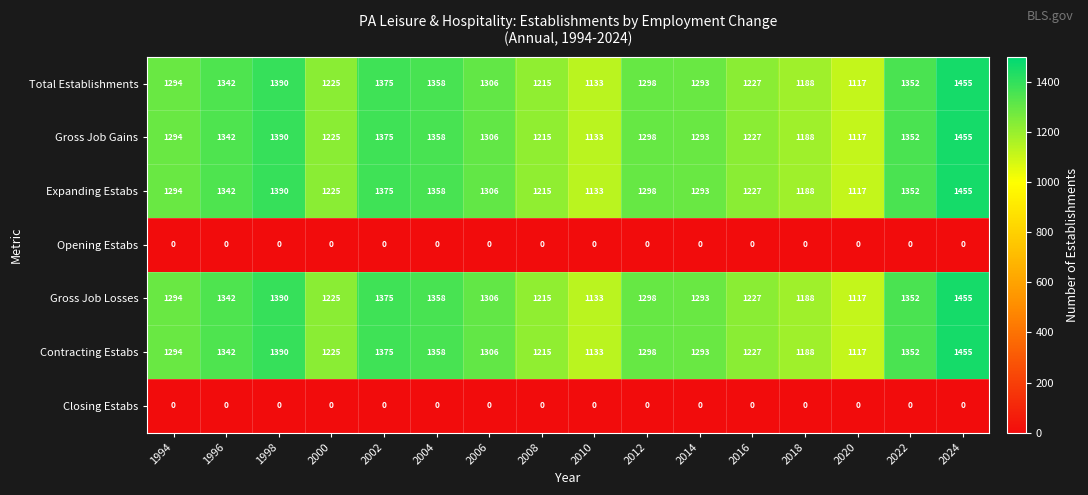

At how many categories does at least one series exceed 40?

16